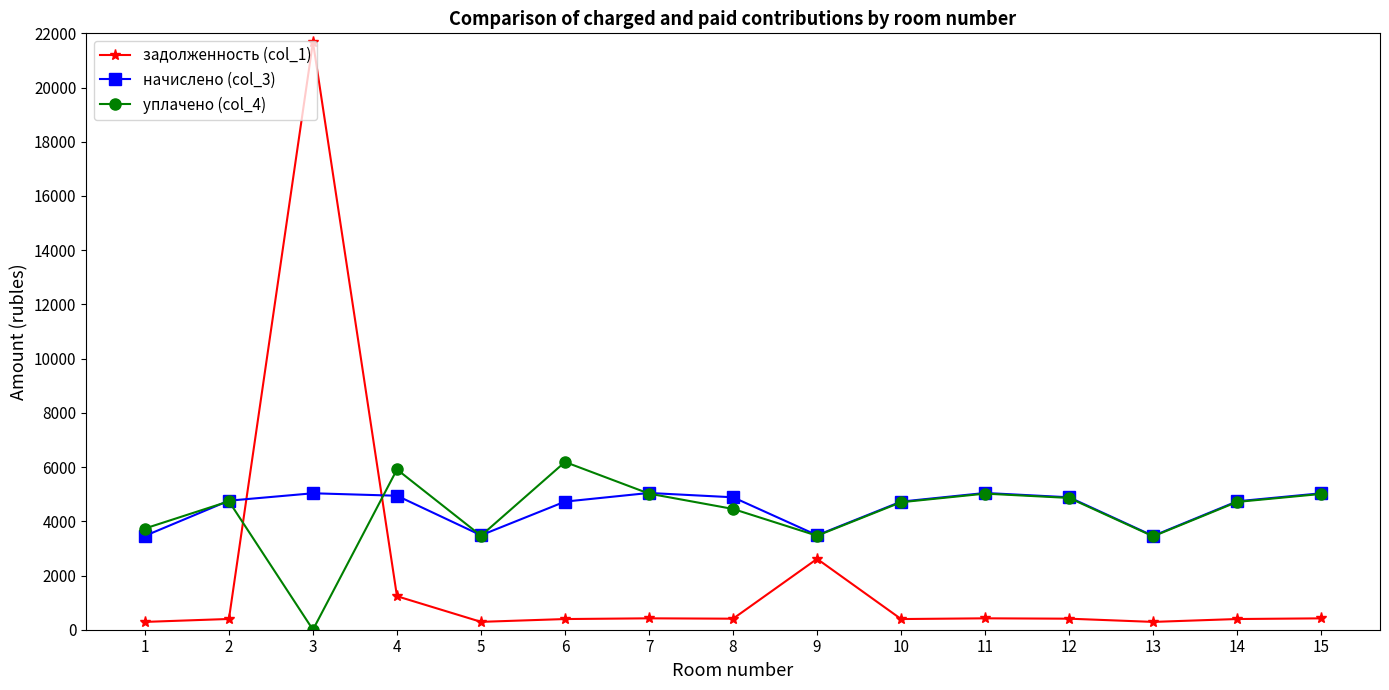

Is it true that задолженность (col_1) equals 1235.6 at 4?

True